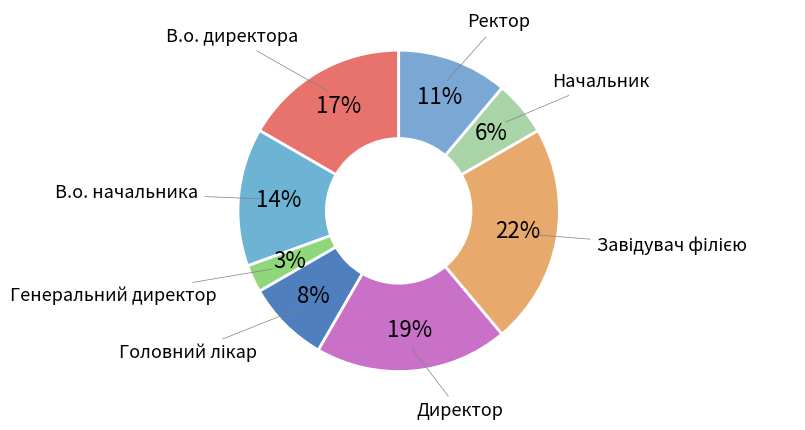

To the nearest percent, what percentage of the pie is Ректор?

11%